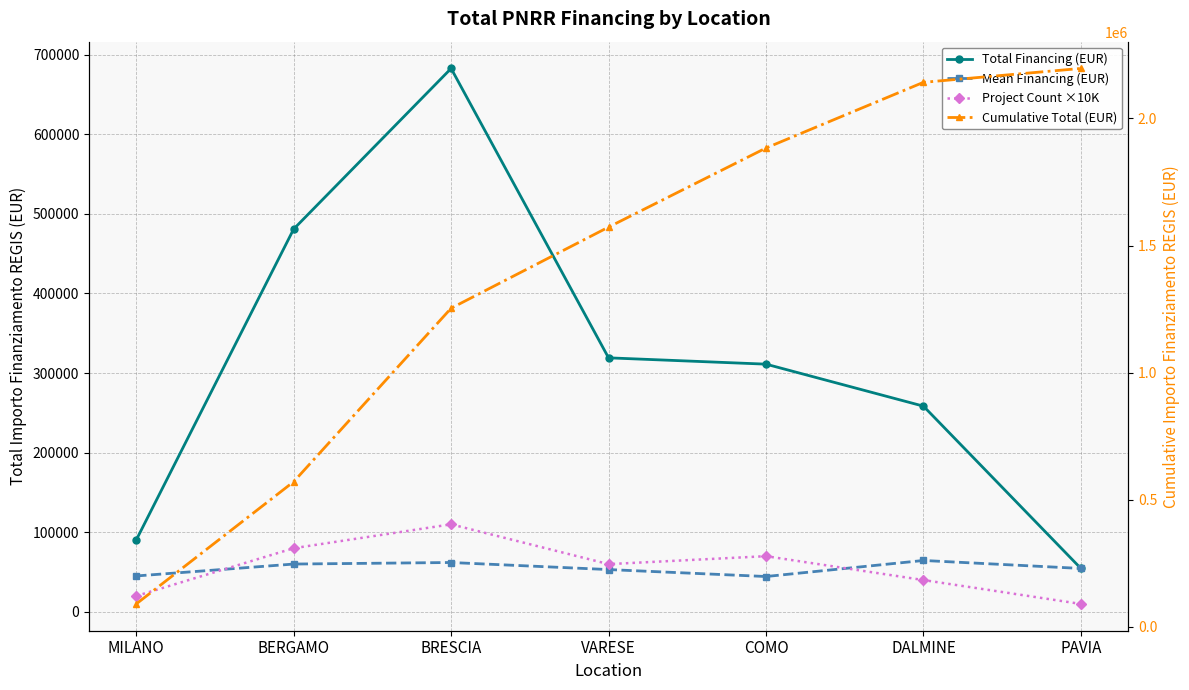

The Mean Financing (EUR) series shows 53178.4 at VARESE. True or false?

True